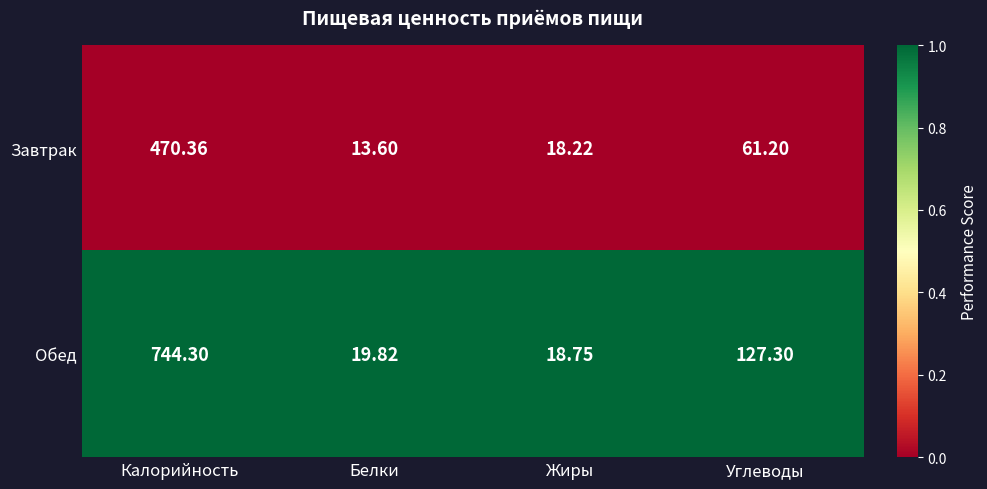

At which label does Обед first exceed 127?

Калорийность